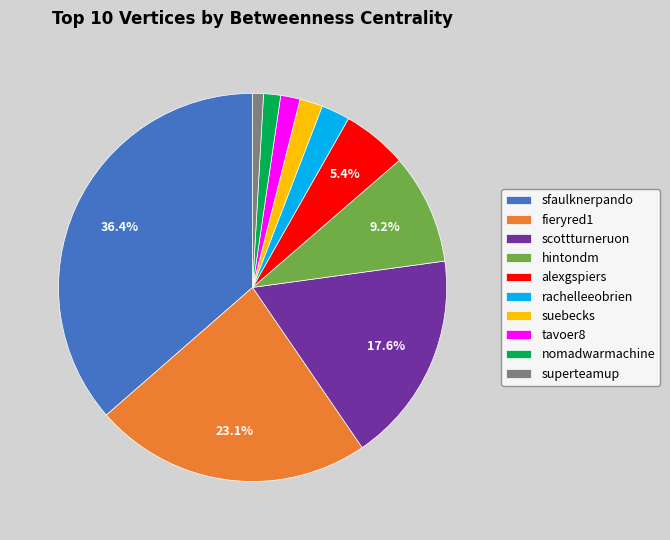

To the nearest percent, what percentage of the pie is suebecks?

2%